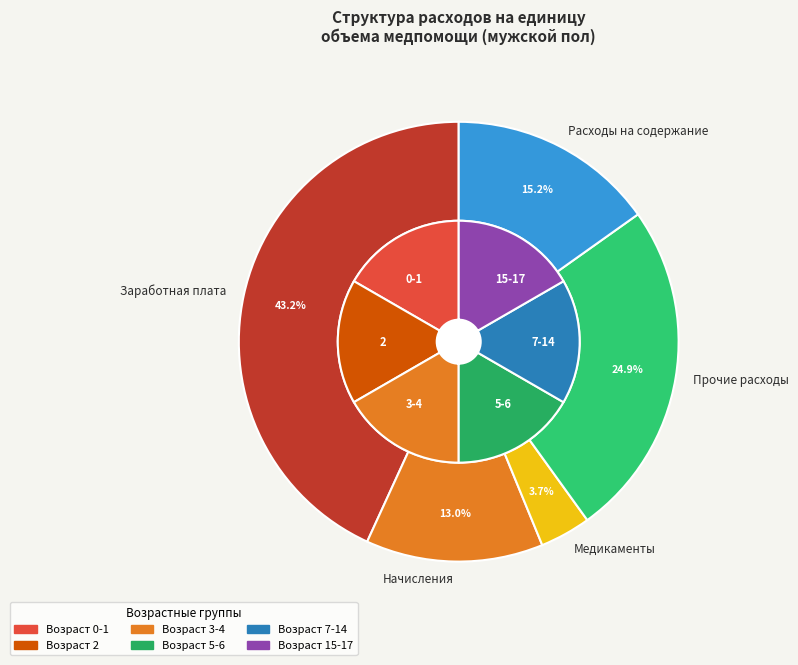

To the nearest percent, what is the combined percentage of 3-4 and 7-14?

33%